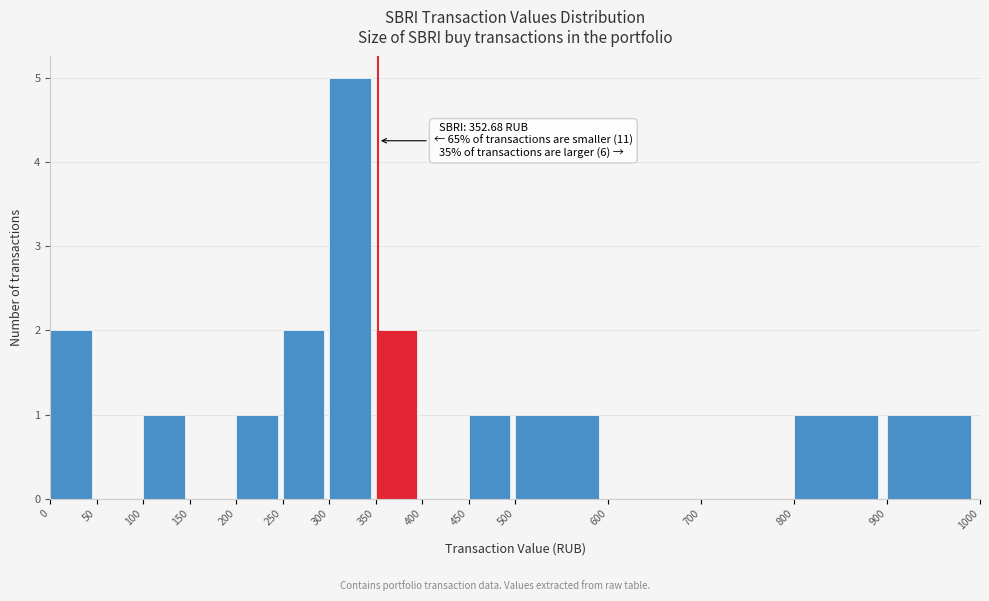

Which range on the x-axis has the tallest bar?

300 to 350